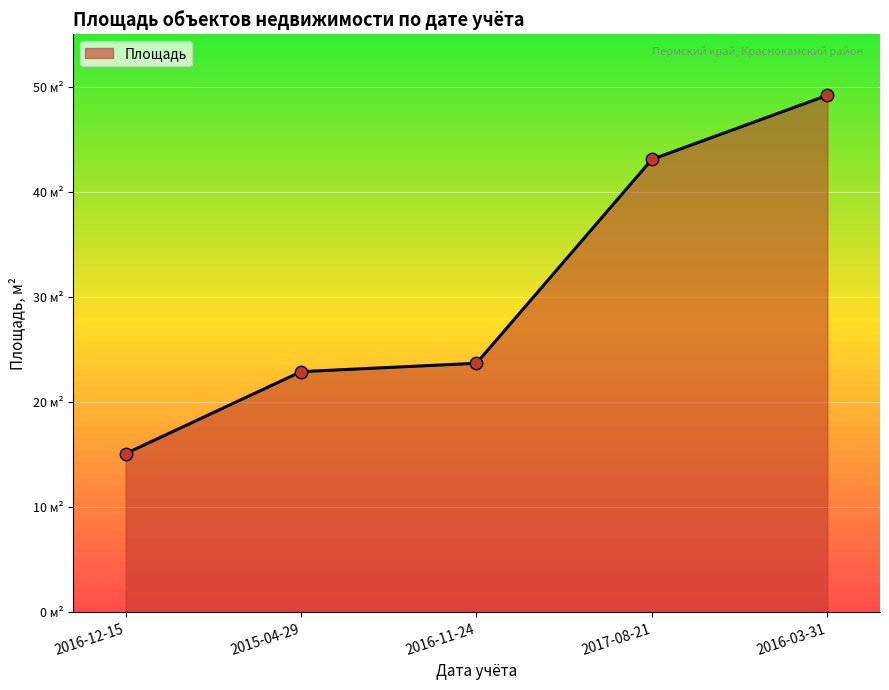

Does the chart have visible grid lines?

Yes